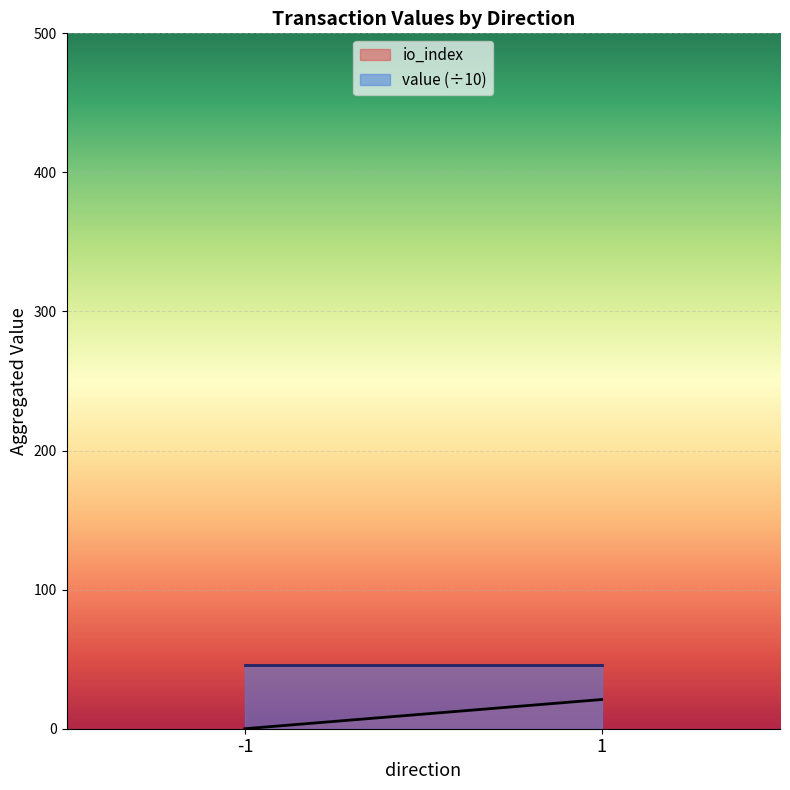

Is the value of value (÷10) at 1 greater than the value of io_index at -1?

Yes